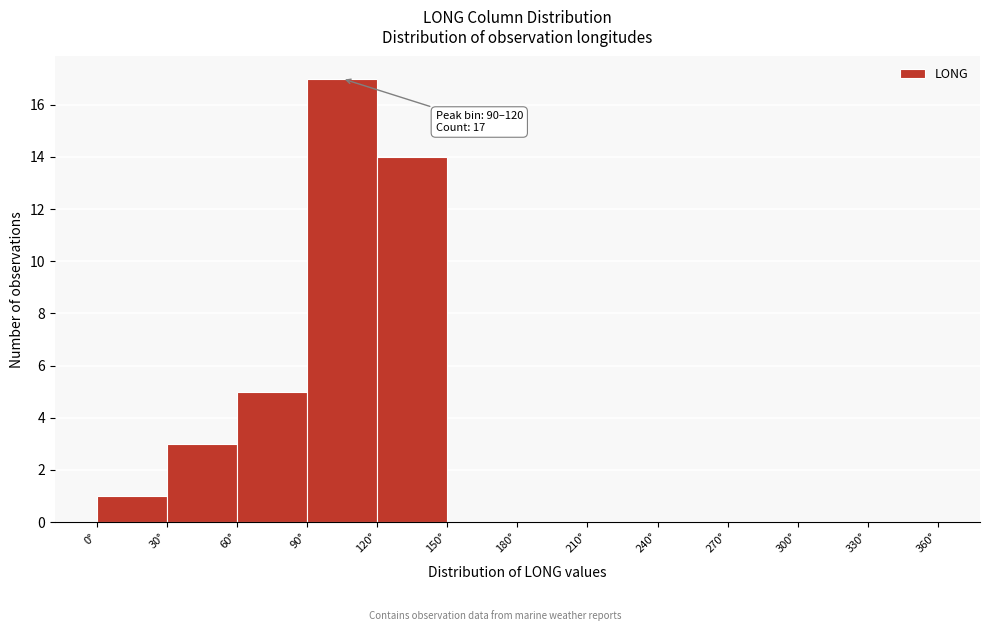

Which range on the x-axis has the tallest bar?

90 to 120